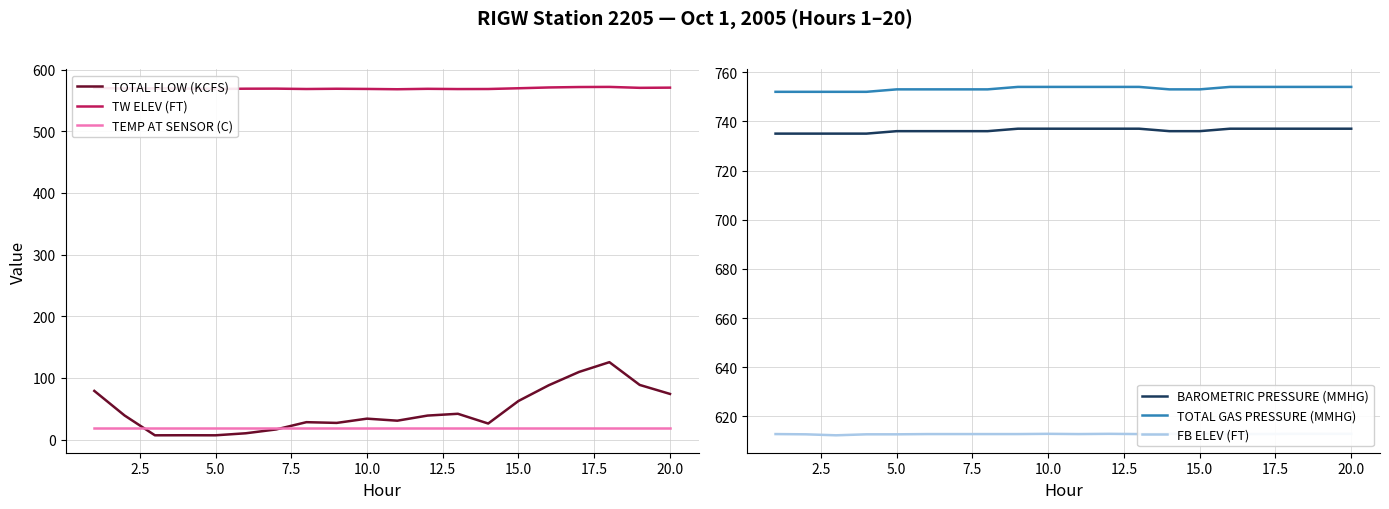

Which series has the widest spread of values?

TOTAL FLOW (KCFS)